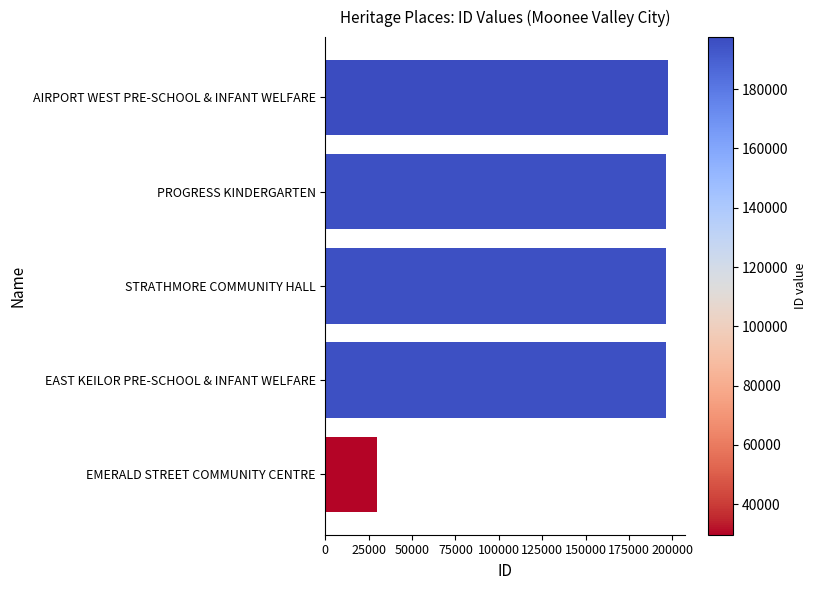

What is the change in value from EMERALD STREET COMMUNITY CENTRE to STRATHMORE COMMUNITY HALL?

+166417